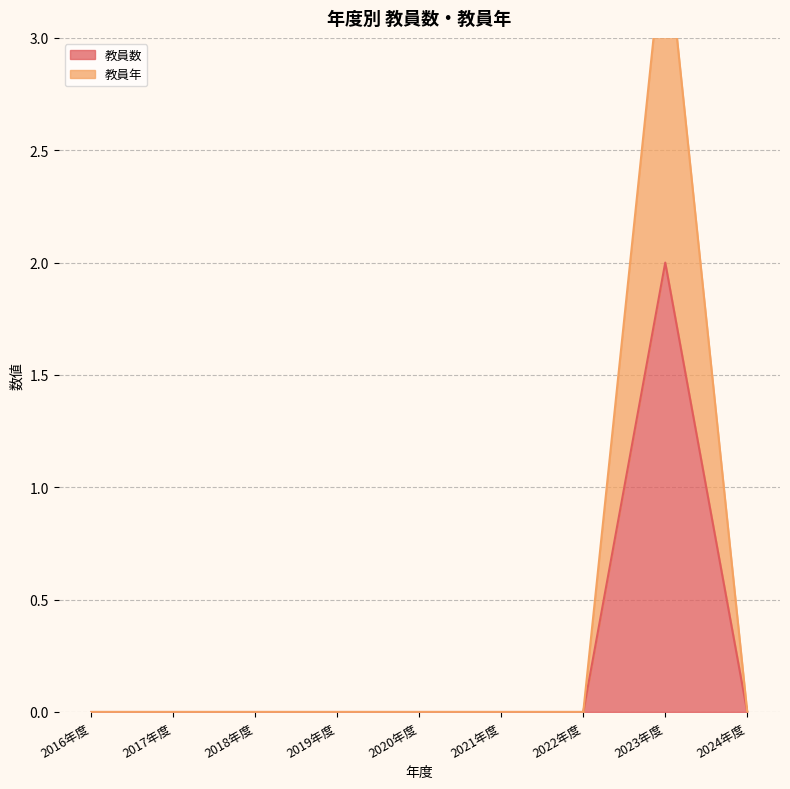

True or false: 教員数 has a value of 0.8 at 2017年度.

False